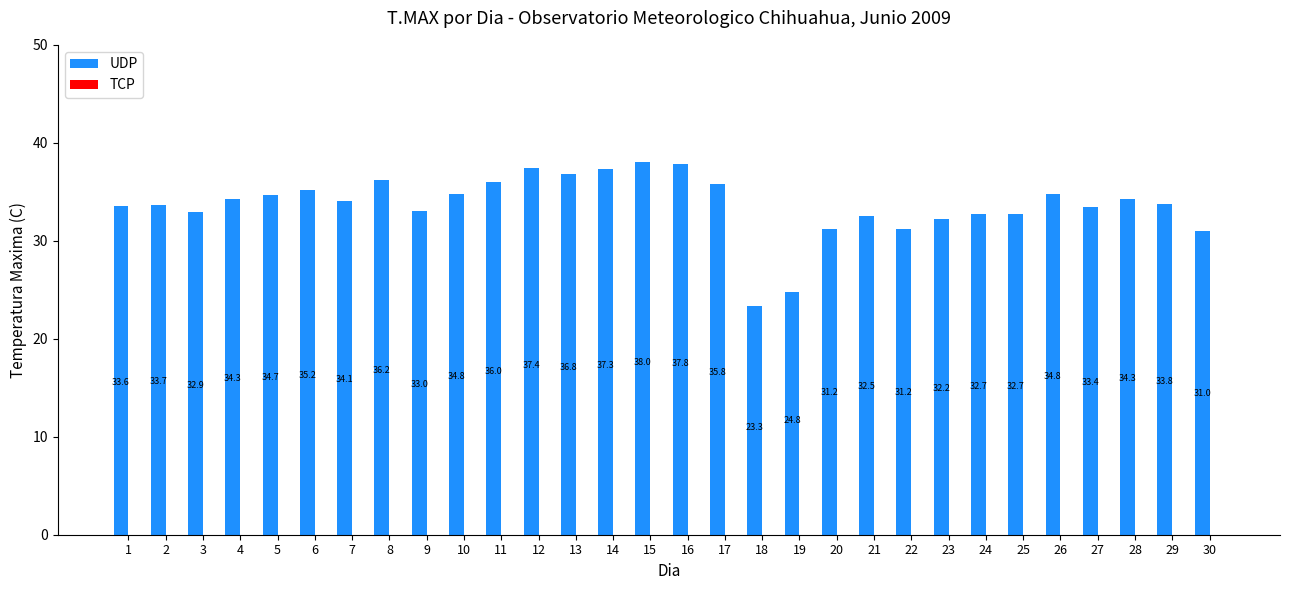

How many categories are shown in the chart?

30